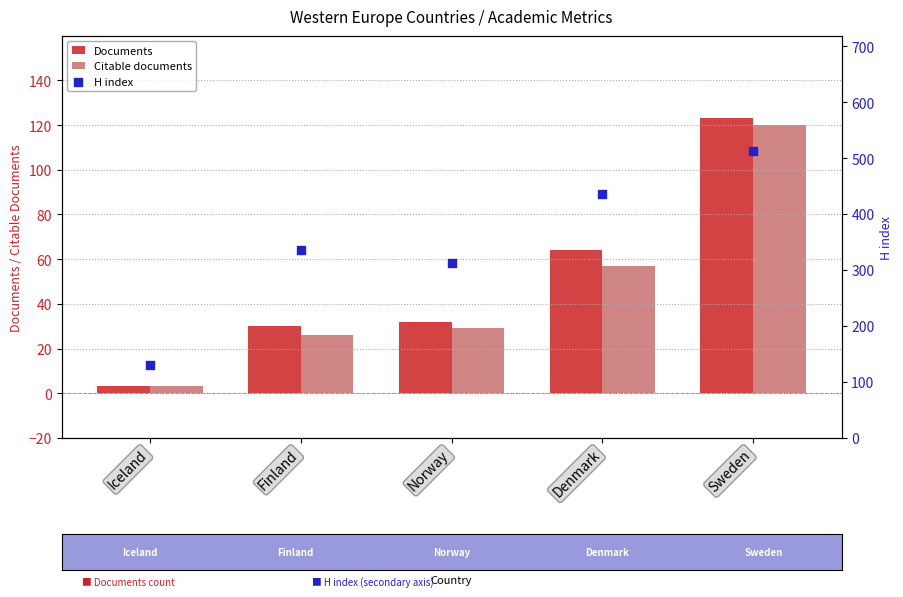

Which series has the largest total across all categories?

H index